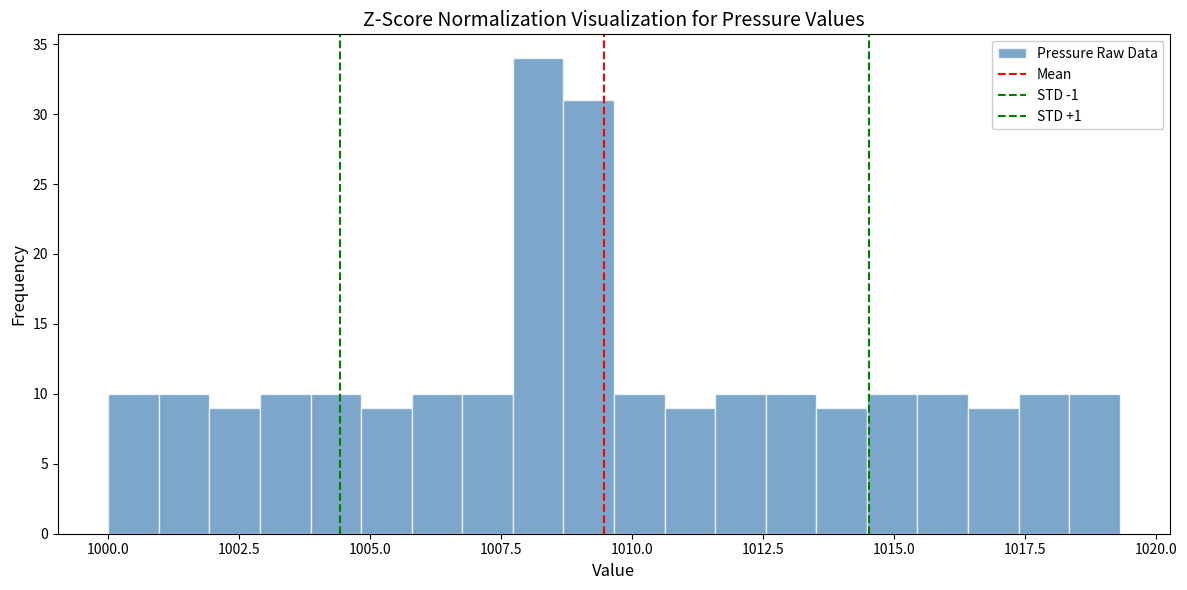

Read against the x-axis, roughly where is the centre of the tallest bar?

1008.0